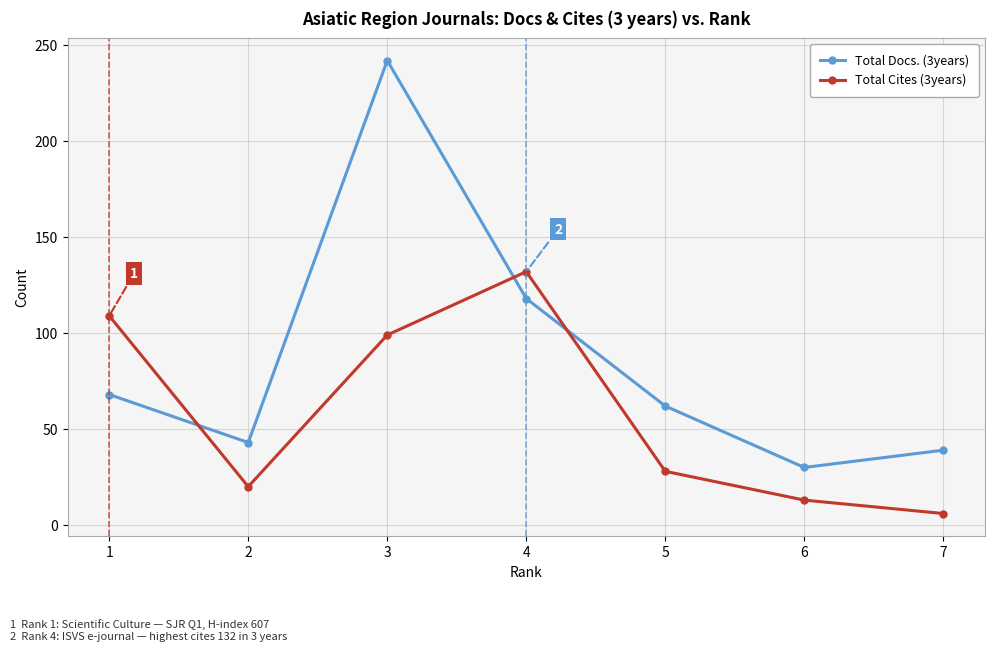

What is the difference between the highest and lowest values at 6?

17